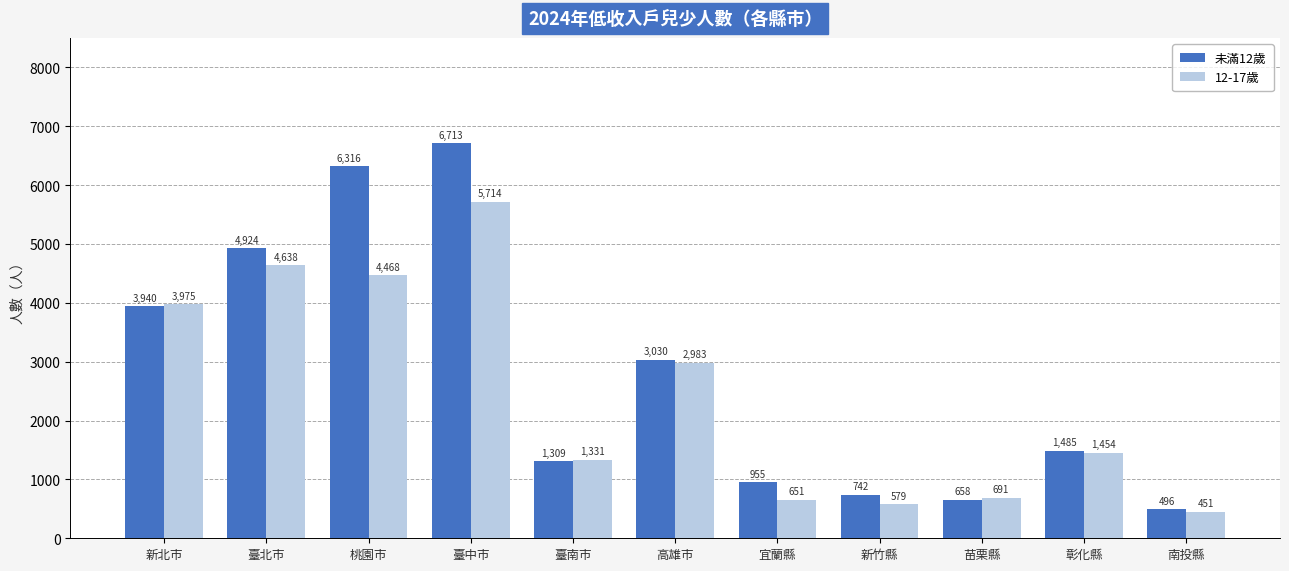

At how many categories does at least one series exceed 3121?

4